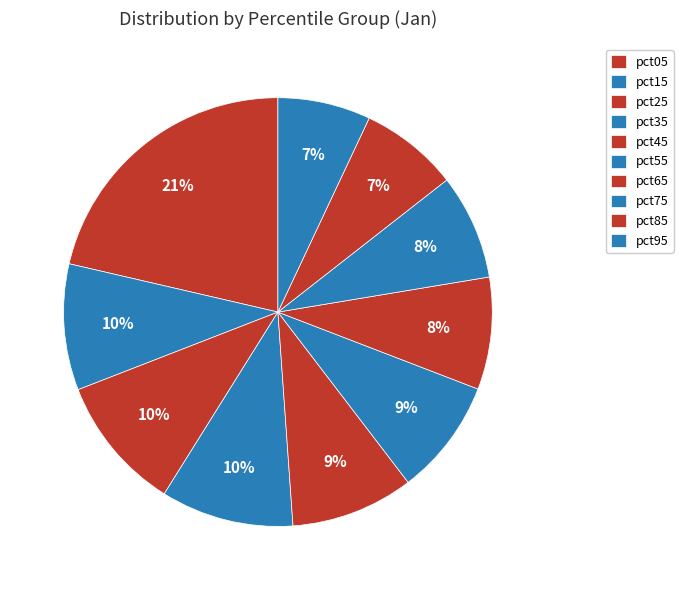

Count the number of slices in the pie.

10